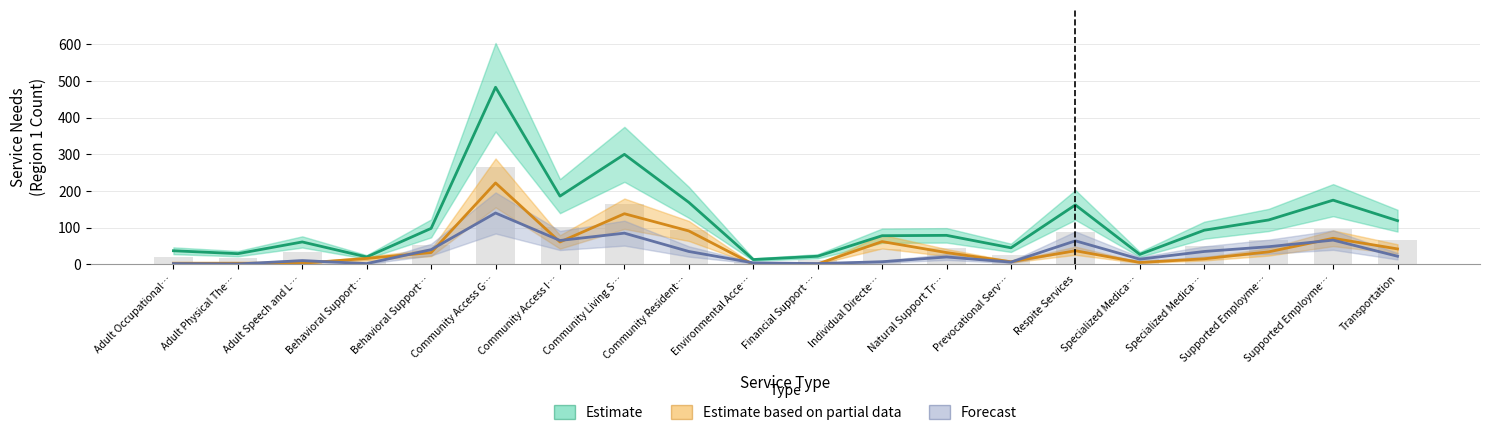

Rank the series by their maximum value, from highest to lowest.

Estimate, Estimate based on partial data, Forecast